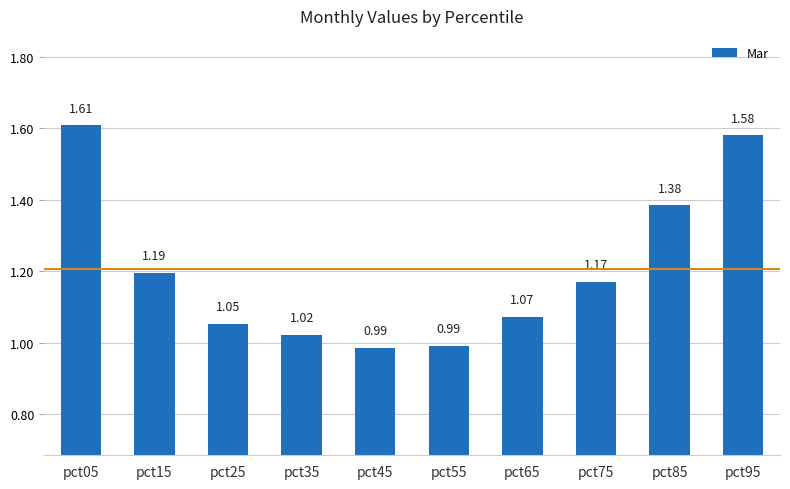

Approximately how many times larger is the value at pct05 compared to pct25?

1.5